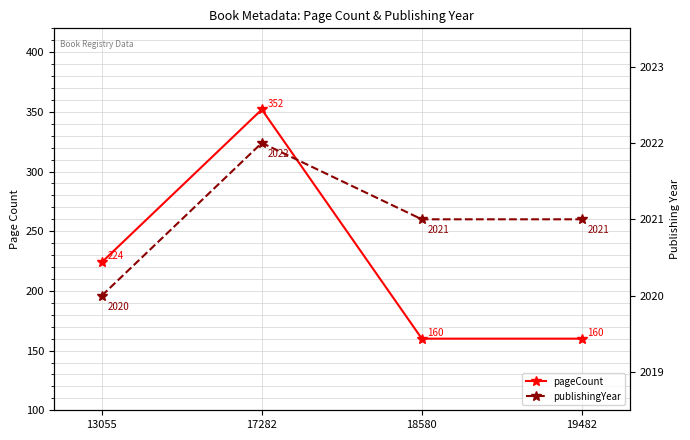

What is the value of the publishingYear point at the 1st from the left?

2020